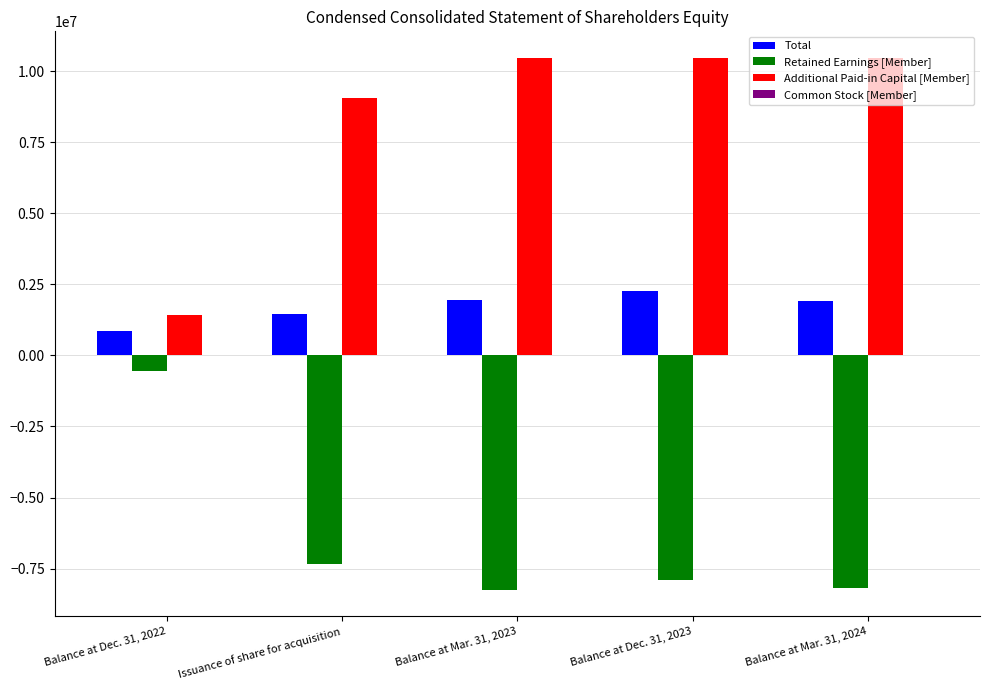

Where is Additional Paid-in Capital [Member] nearest to the value 5940477?

Issuance of share for acquisition